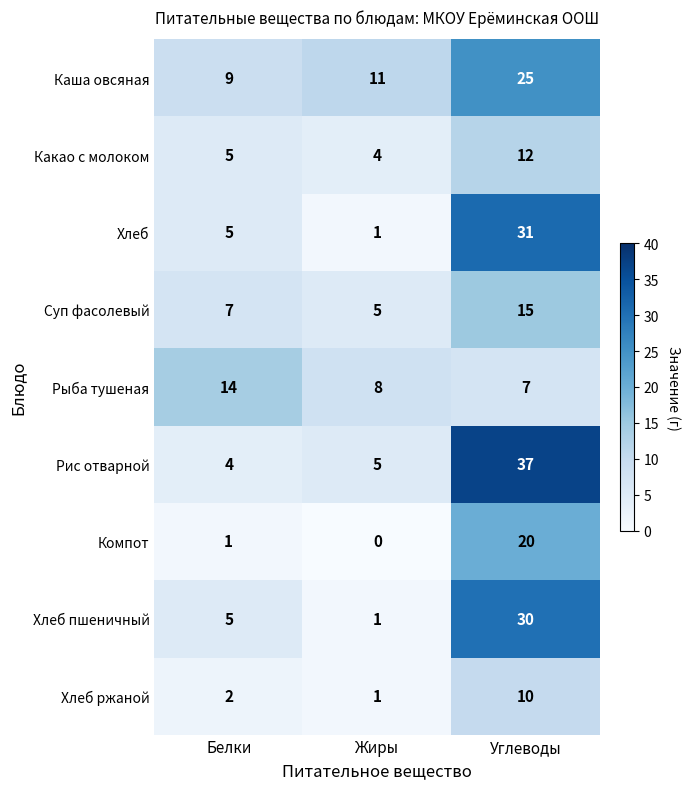

What is the spread (max minus min) of values at Углеводы?

30